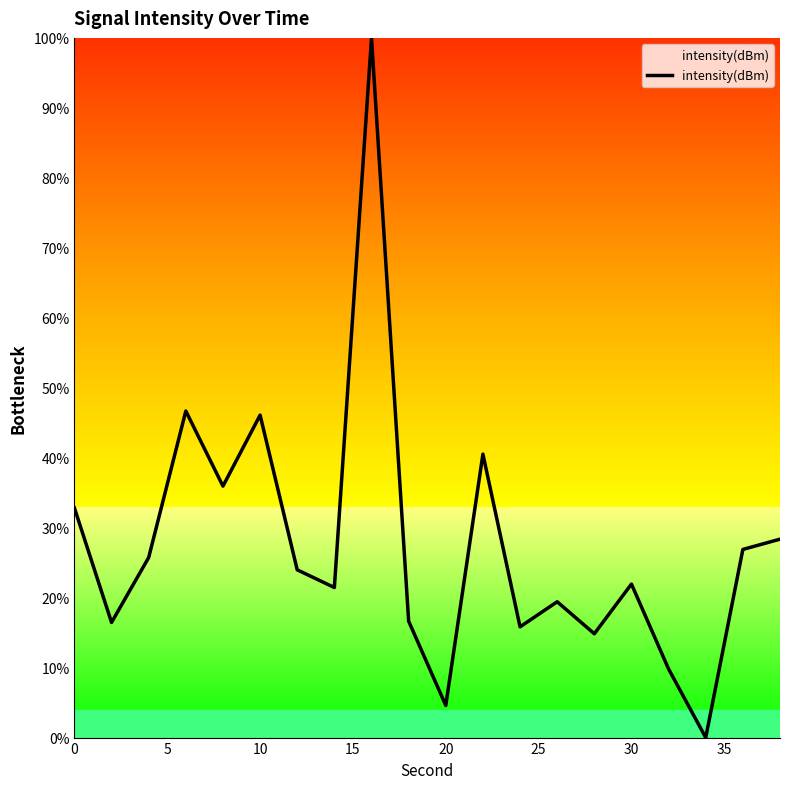

Does the chart display data point markers on the line(s)?

No